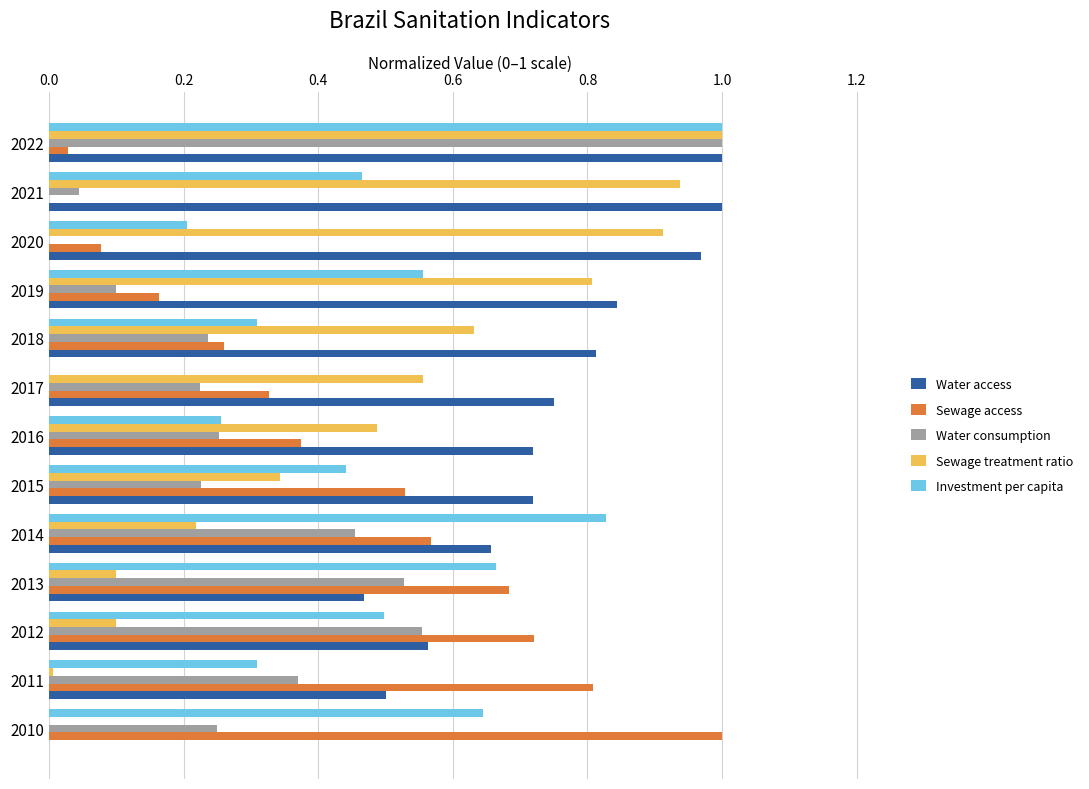

At which category is the sum across all series the highest?

2022